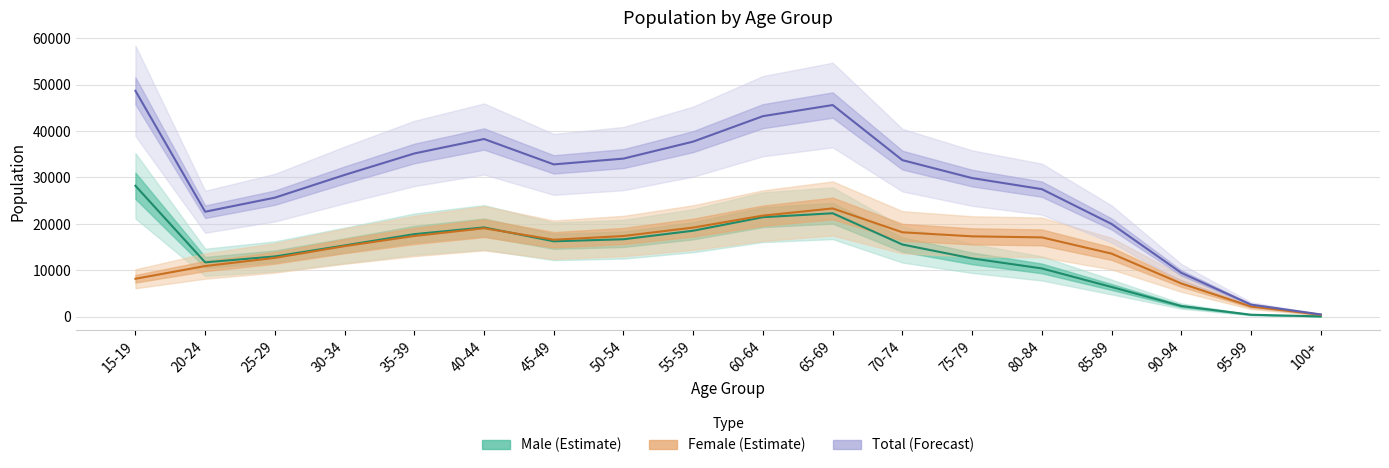

True or false: Total (Forecast) and Female (Estimate) intersect in this chart.

False